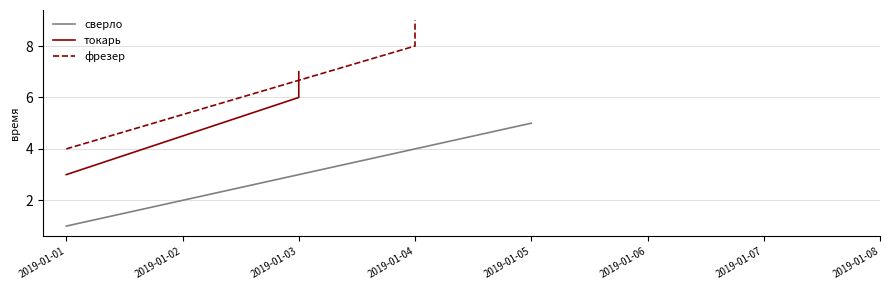

True or false: сверло has a value of 5 at 2019-01-05.

True